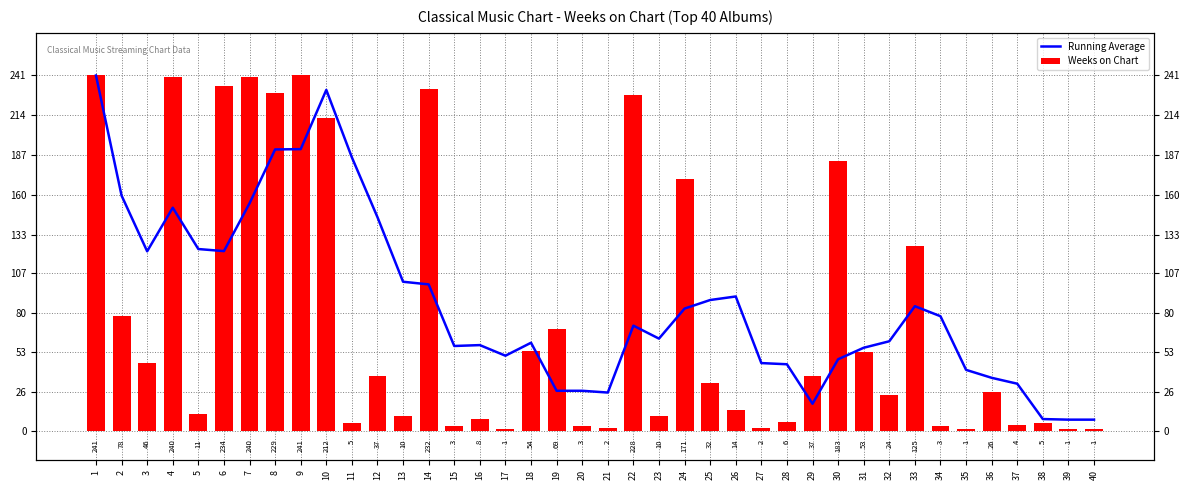

What is the value of the Weeks on Chart bar at the 14th from the left?

232.0